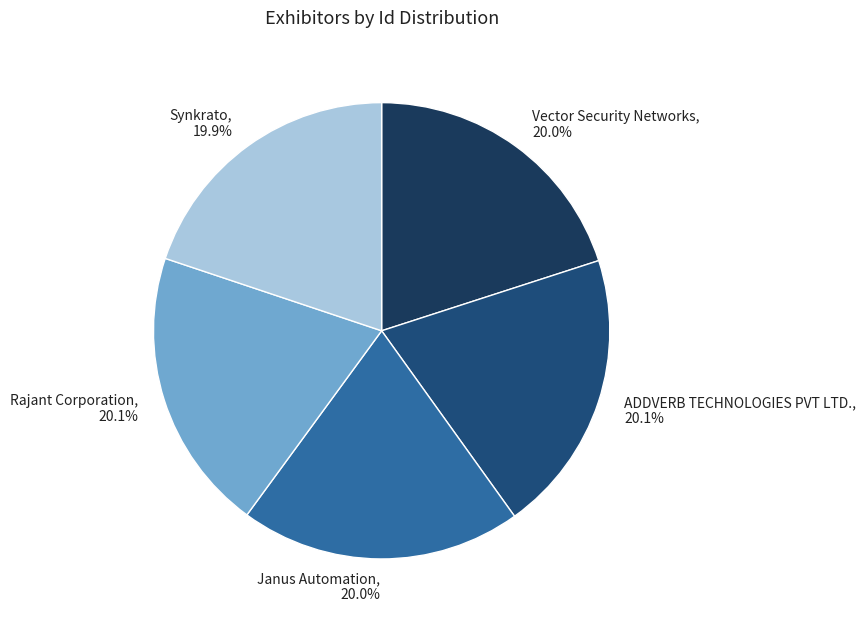

How many segments does this pie chart have?

5